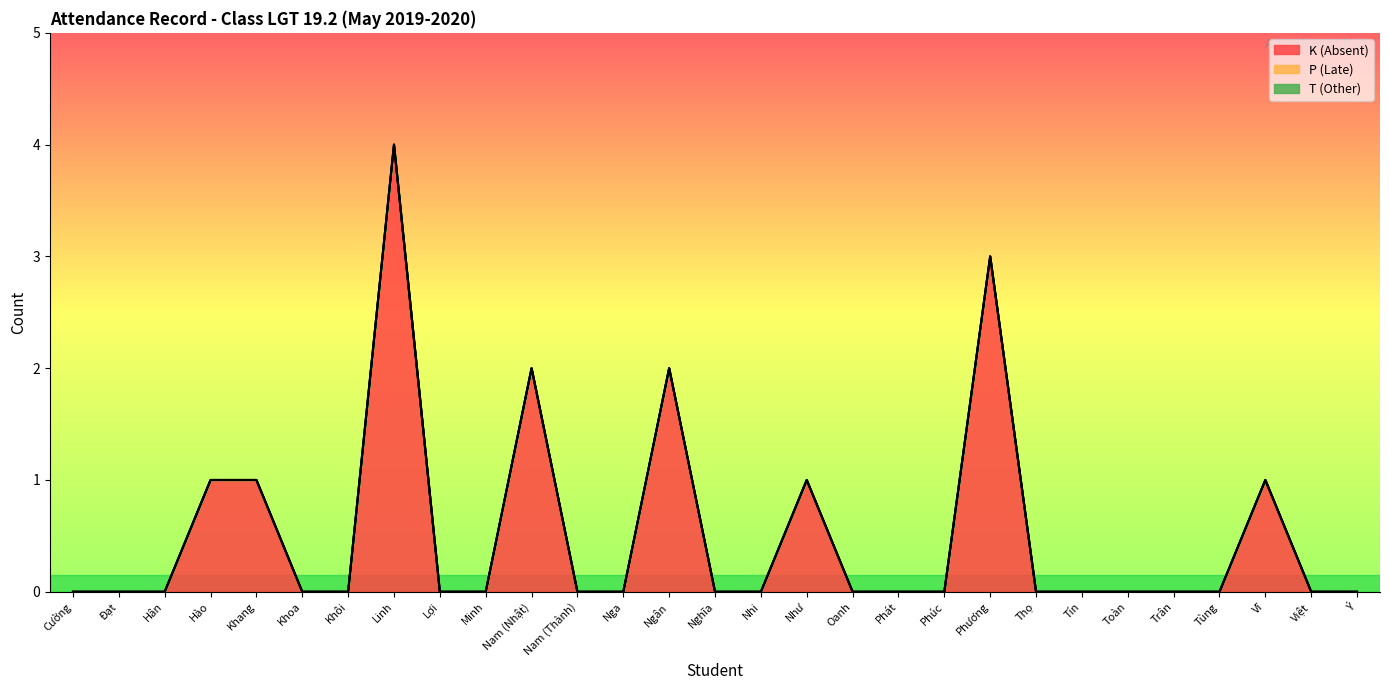

At which category is the sum across all series the highest?

Linh